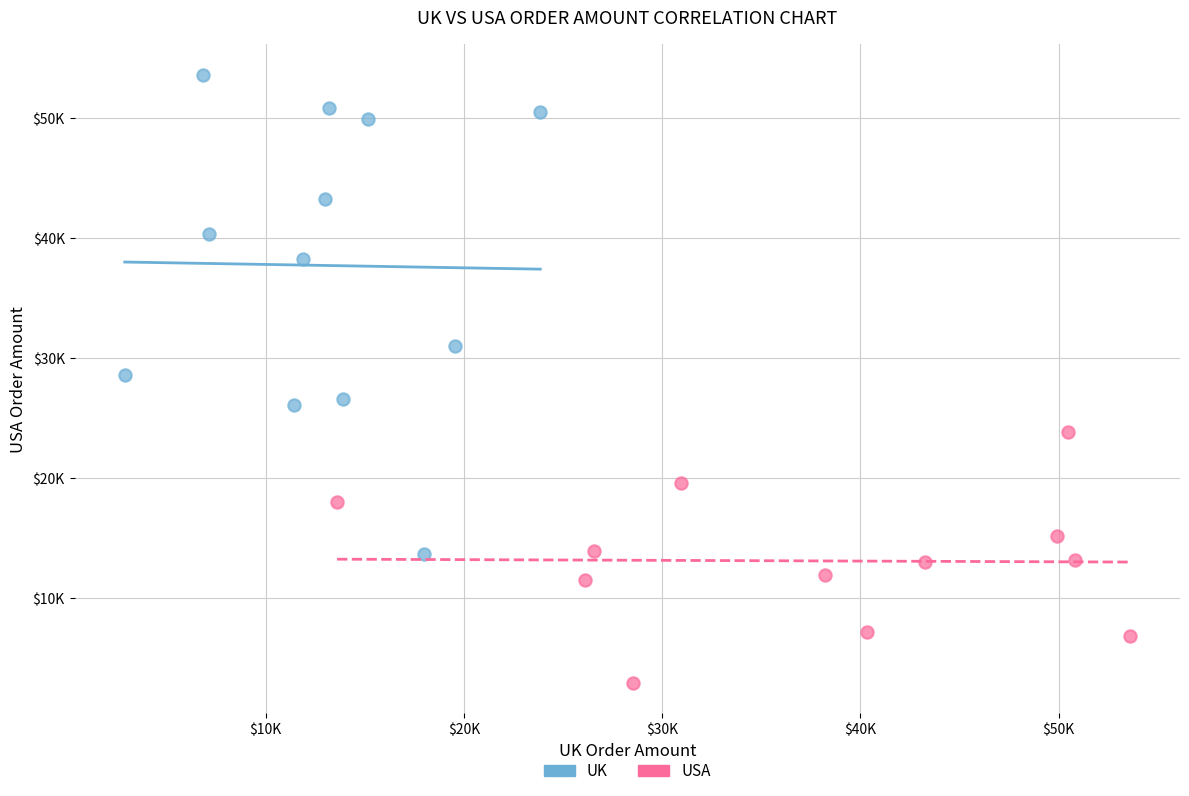

What are all the series names shown in the legend?

UK, USA